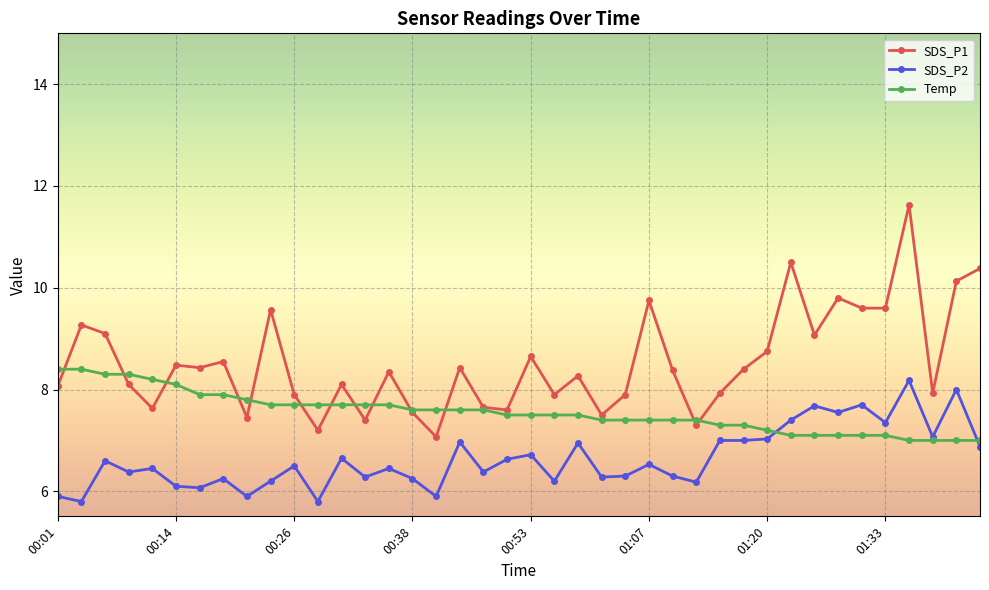

Which series has the largest total across all categories?

SDS_P1